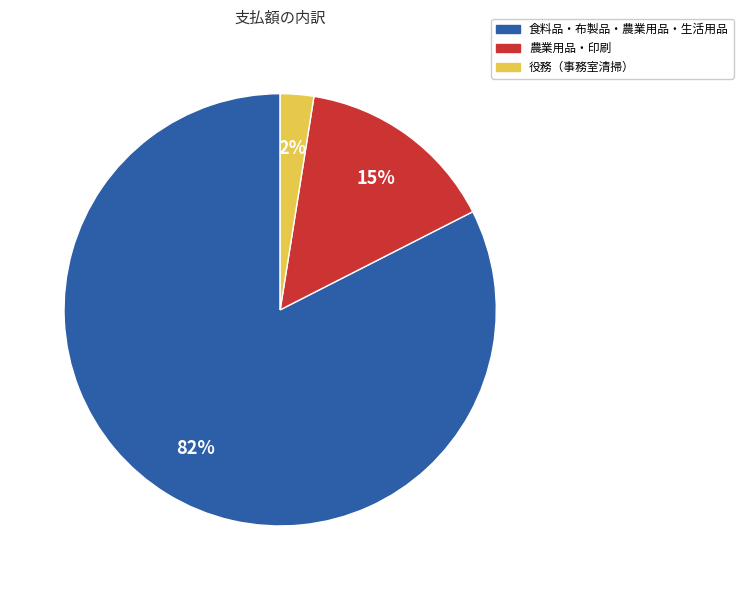

True or false: 農業用品・印刷 accounts for 15% of the total.

True